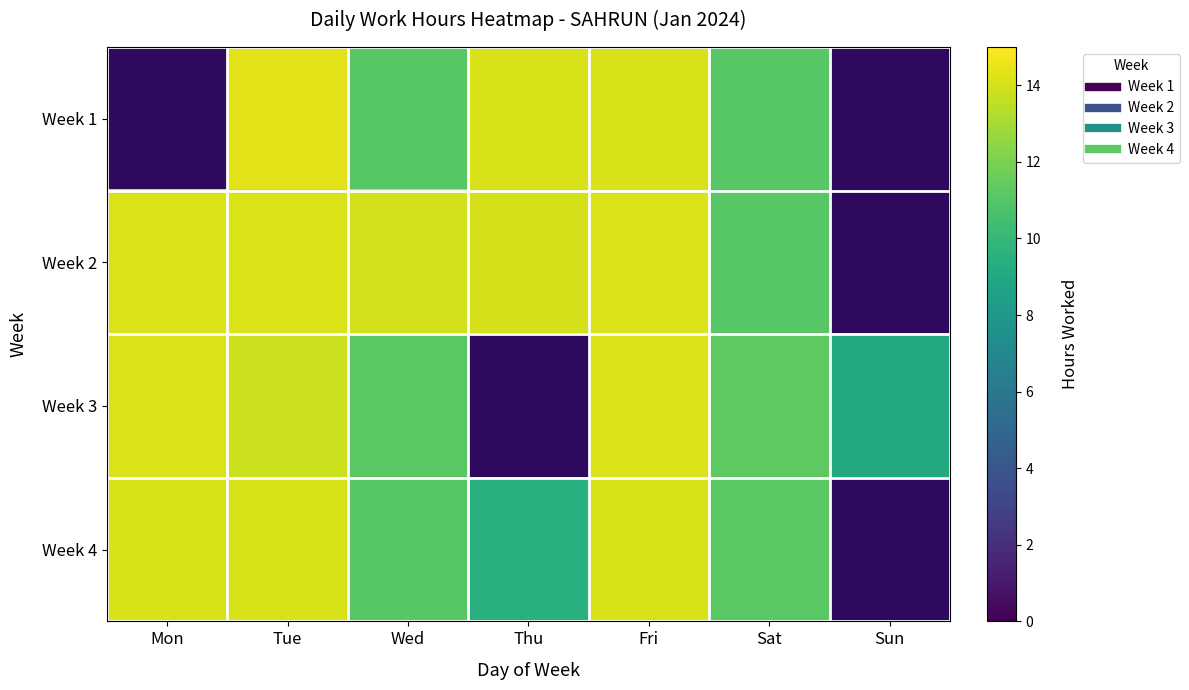

Between Mon and Tue, which is larger?

Tue